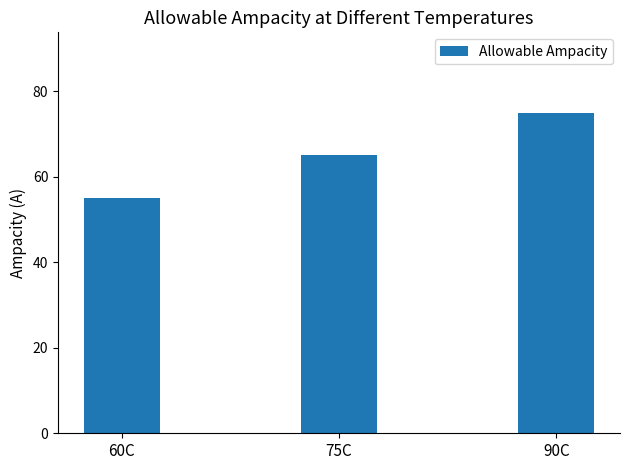

What is the sum of all values?

195